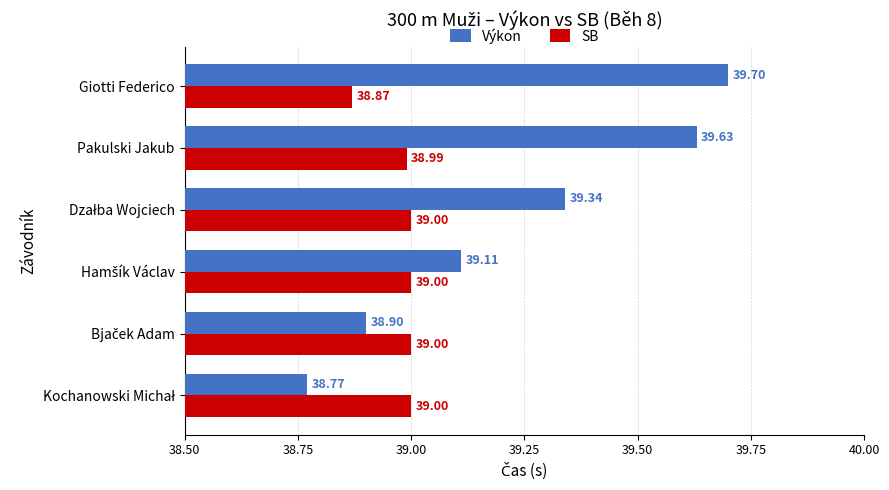

Which series has the widest spread of values?

Výkon